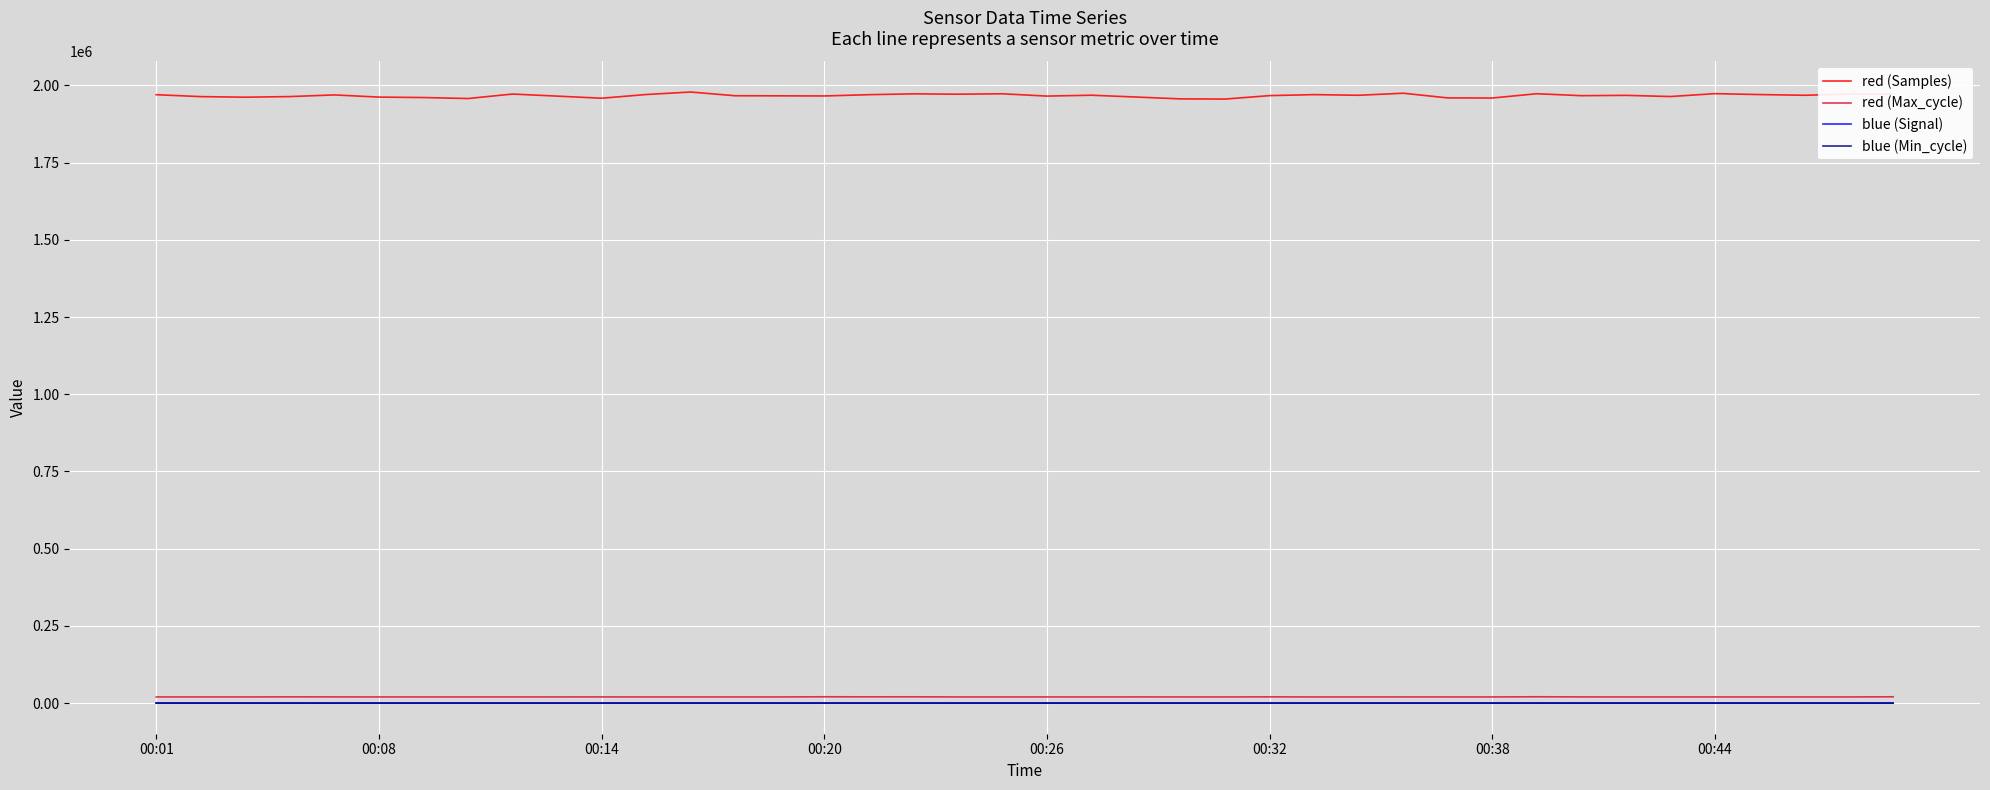

What is the maximum value for blue (Signal)?

-86